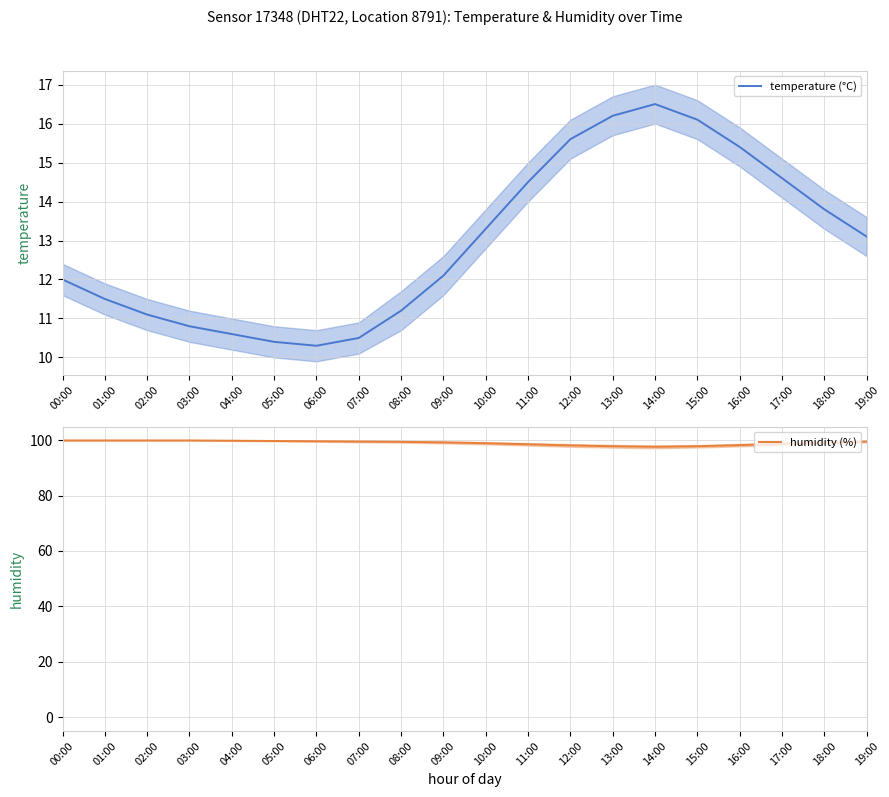

True or false: temperature and humidity intersect in this chart.

False